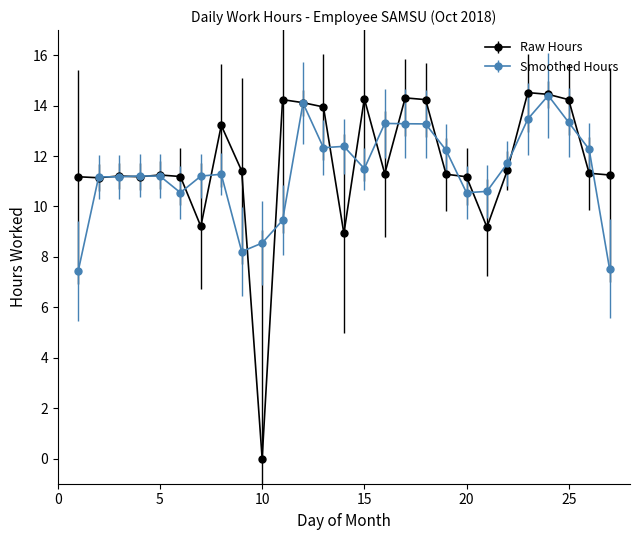

Which series has the largest range (max minus min)?

Raw Hours